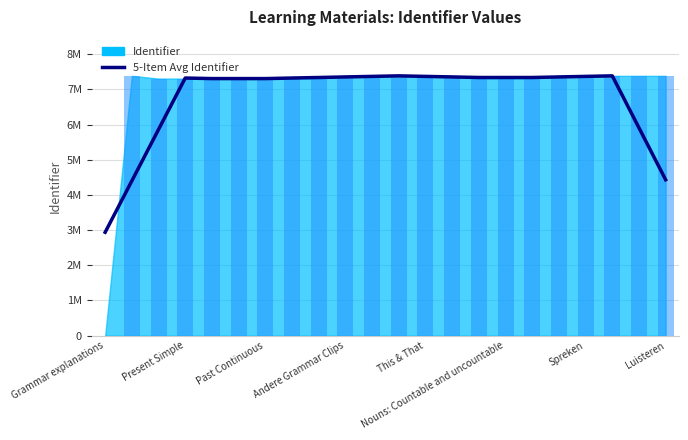

Is it true that the value at Luisteren is 7323209.8?

True